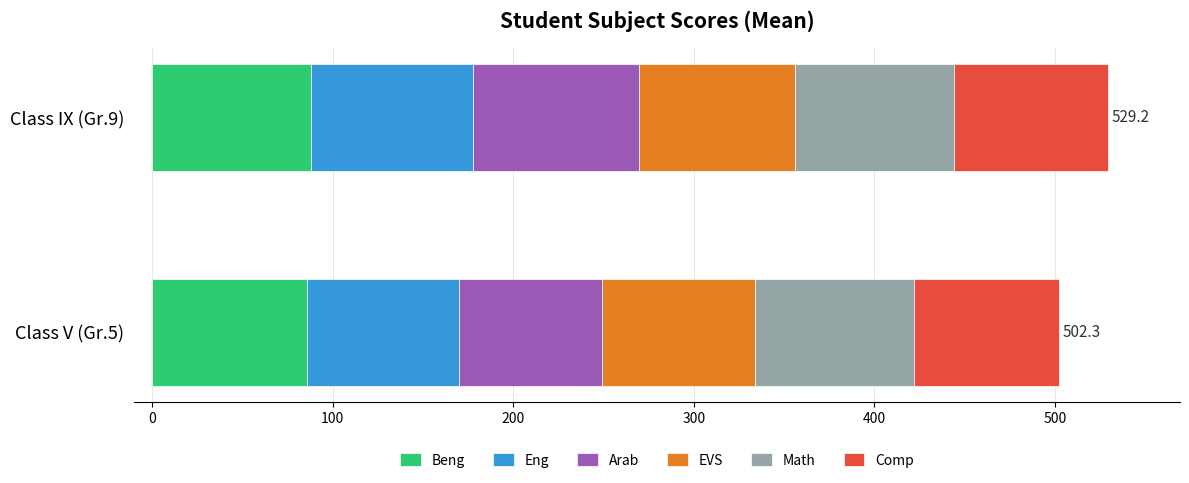

What is the total value across all series at Class V (Gr.5)?

502.3